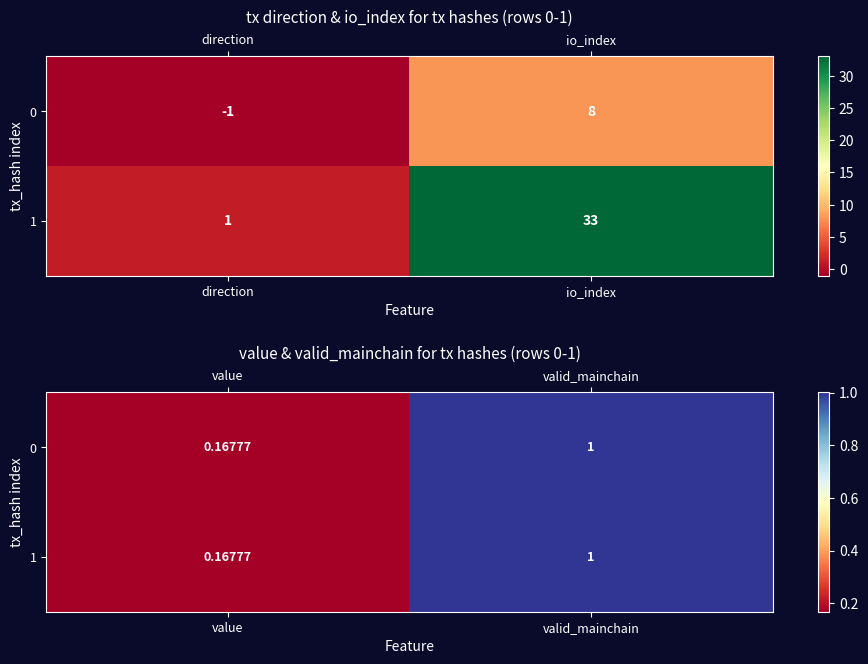

At valid_mainchain, list the series in order from smallest to largest.

0, 1